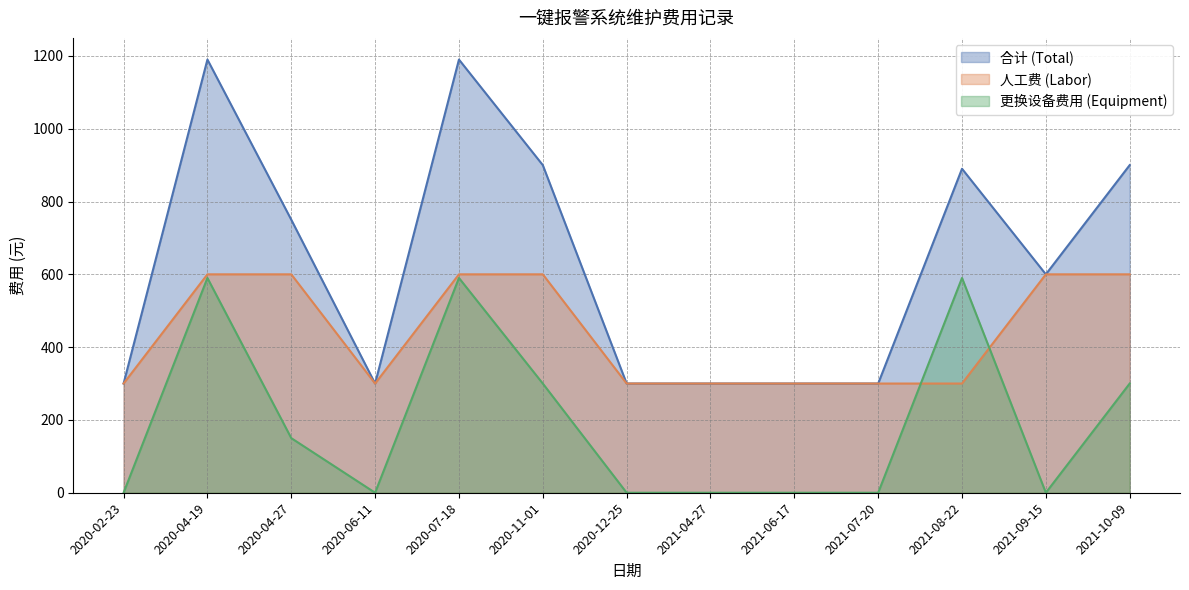

How many lines are shown in the chart?

3